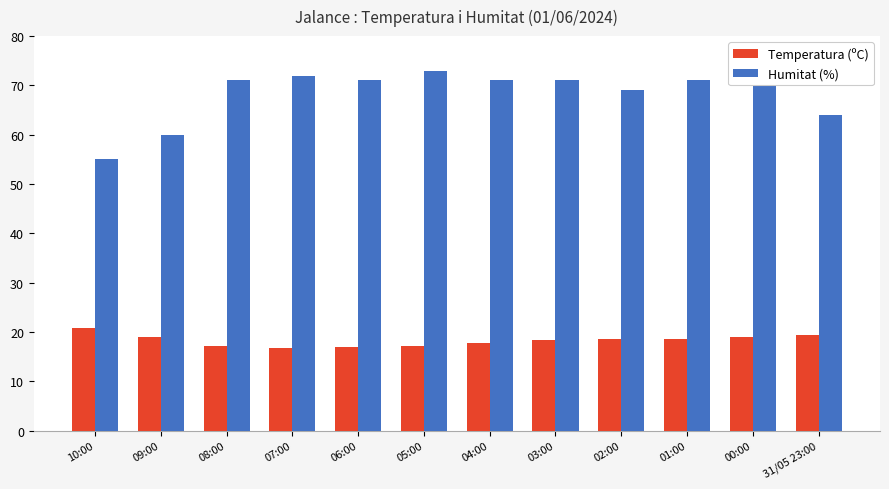

What is the maximum value for Humitat (%)?

73.0